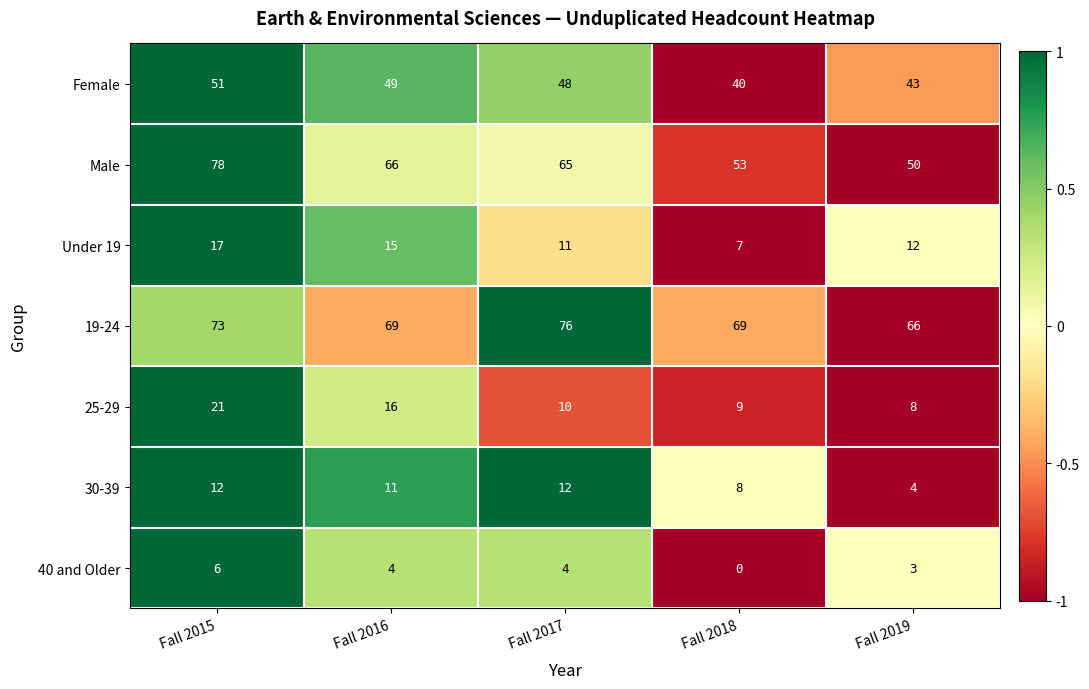

Rank the series at Fall 2019 from lowest to highest value.

40 and Older, 30-39, 25-29, Under 19, Female, Male, 19-24